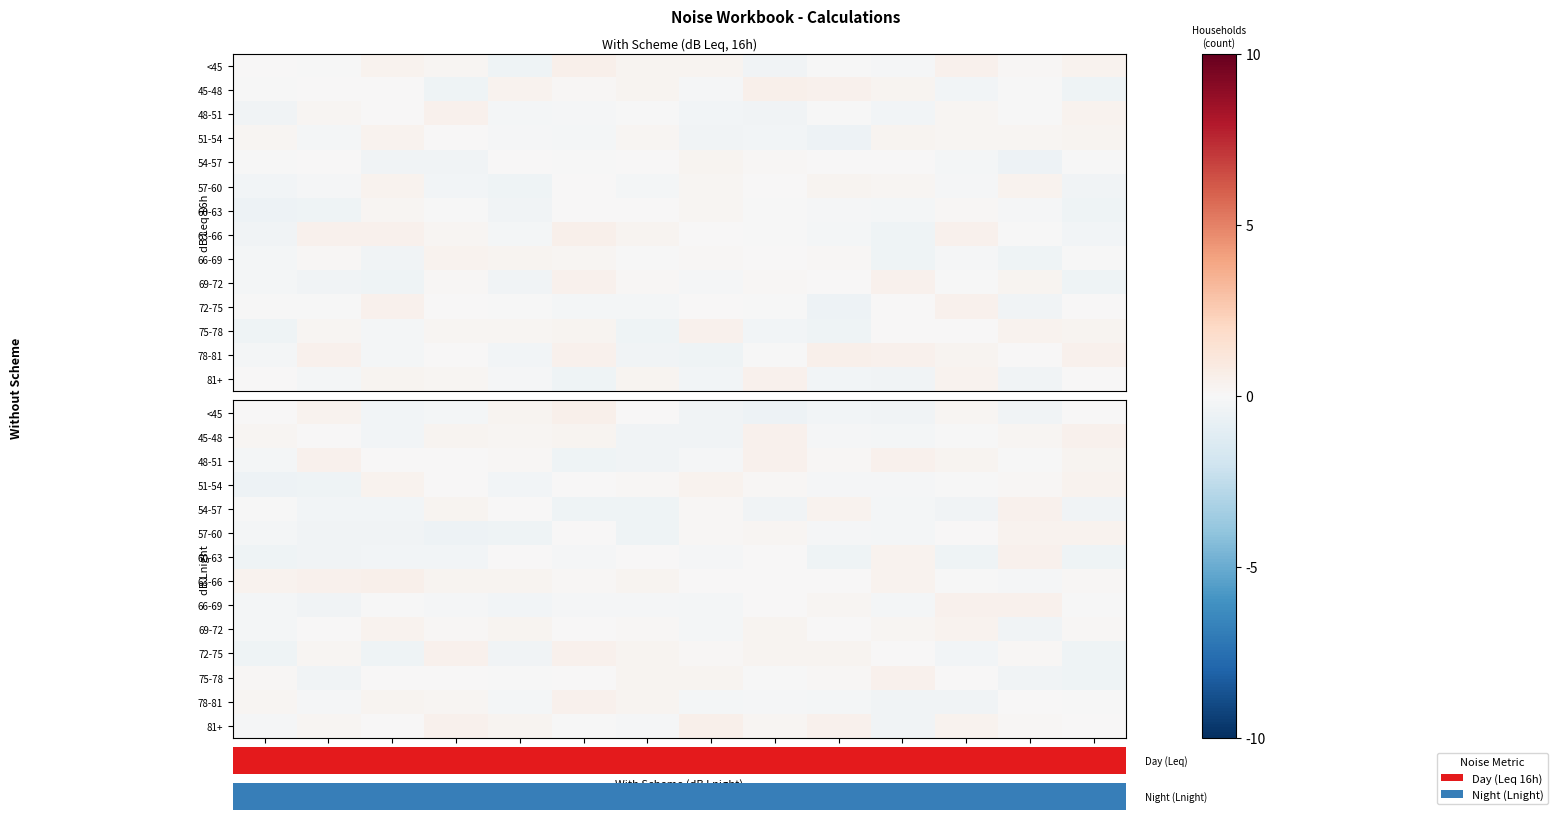

At how many categories does at least one series exceed 0?

14